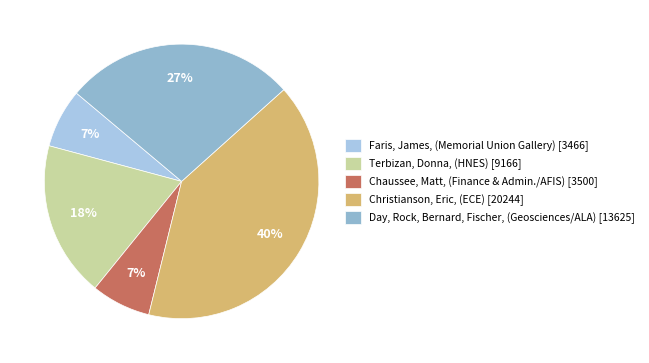

Is there a majority slice in this chart?

No